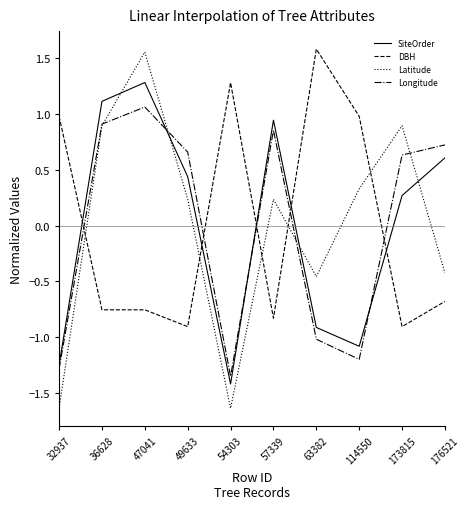

Which series has the widest spread of values?

Latitude